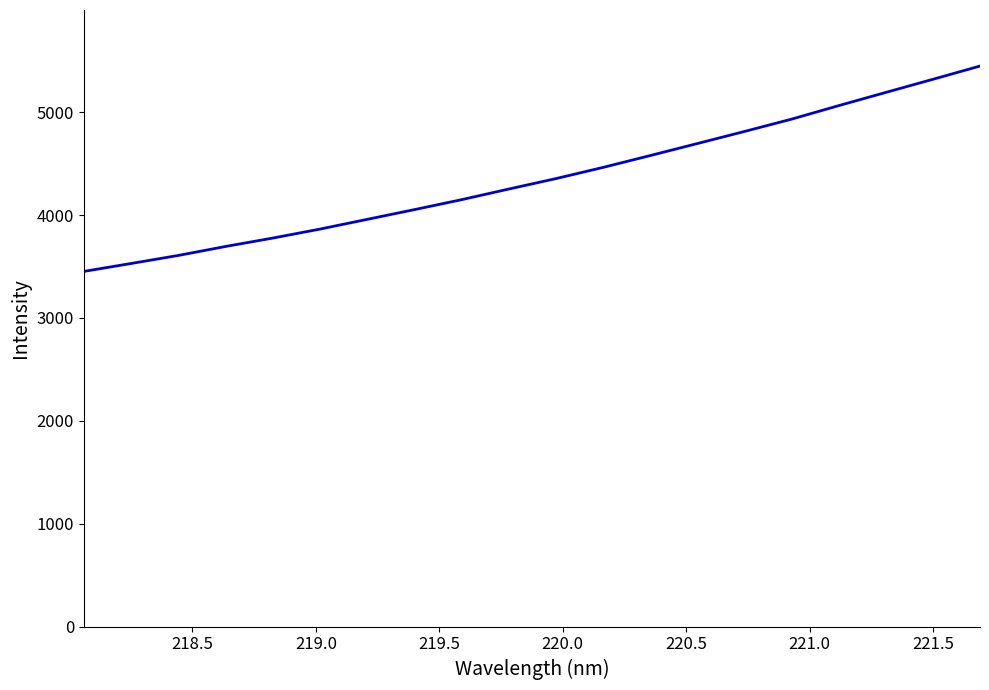

Reading left to right, list all the values displayed in this chart.

3451.8	3528.6	3606.8	3693.9	3775.5	3862.7	3957.2	4051.8	4148.4	4251.7	4353.3	4462.0	4577.2	4694.1	4811.5	4931.4	5062.7	5191.2	5318.9	5447.8